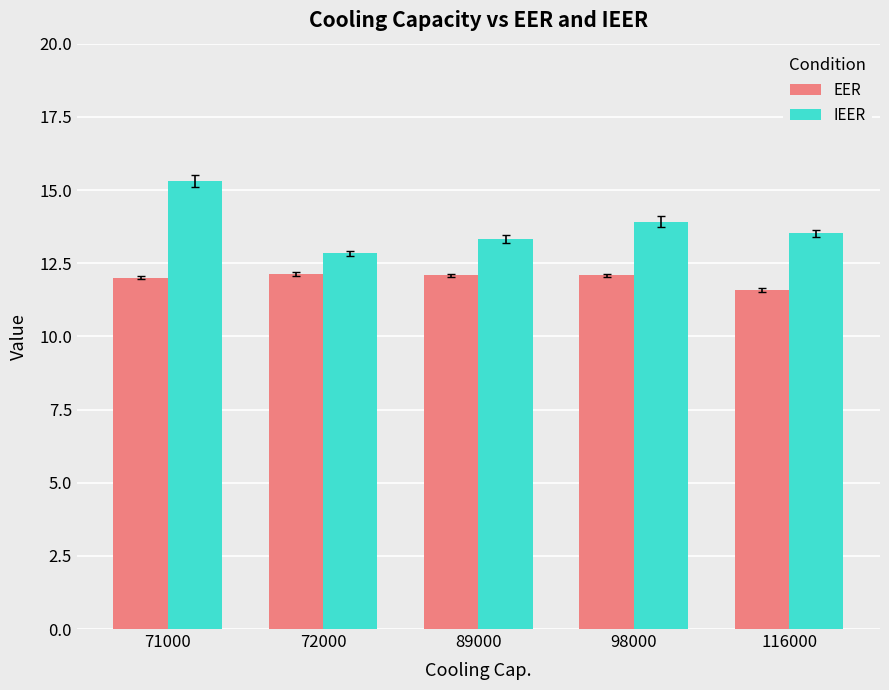

What is the lowest value of the EER series?

11.6